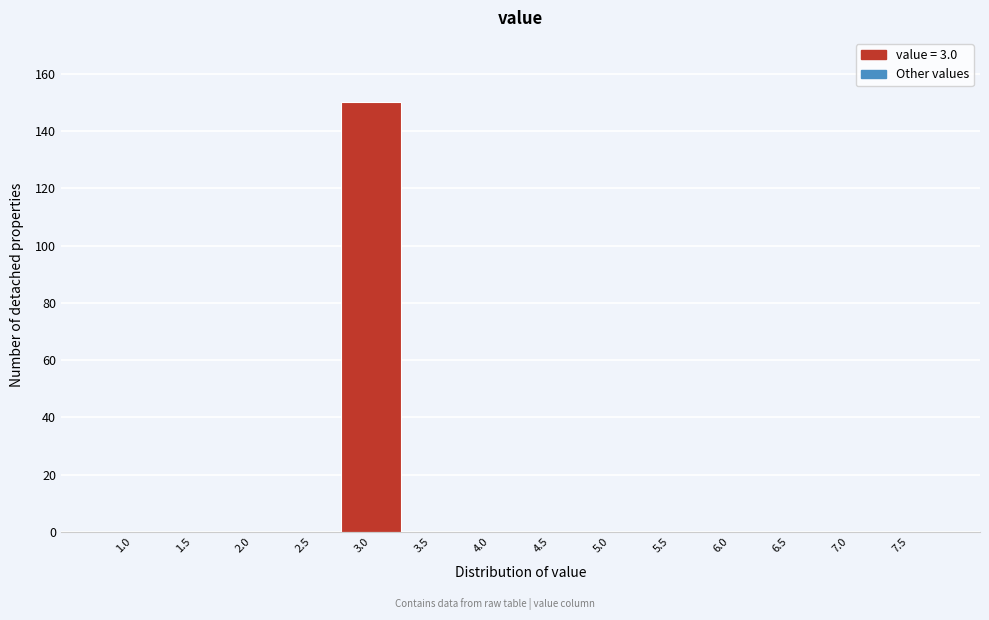

The value at 6.5 is 94. True or false?

False